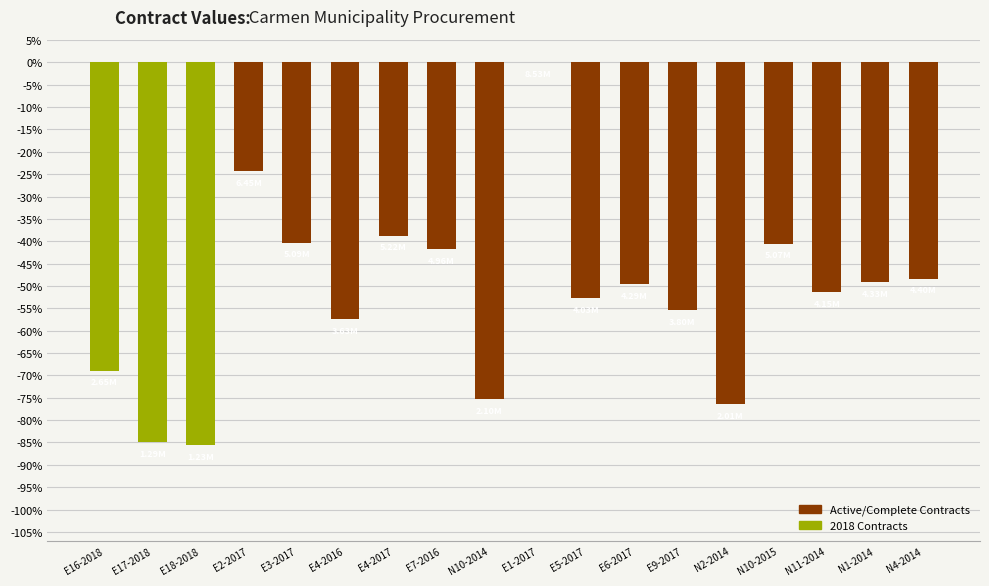

What is the sum of the values at E6-2017 and E18-2018?

-135.2